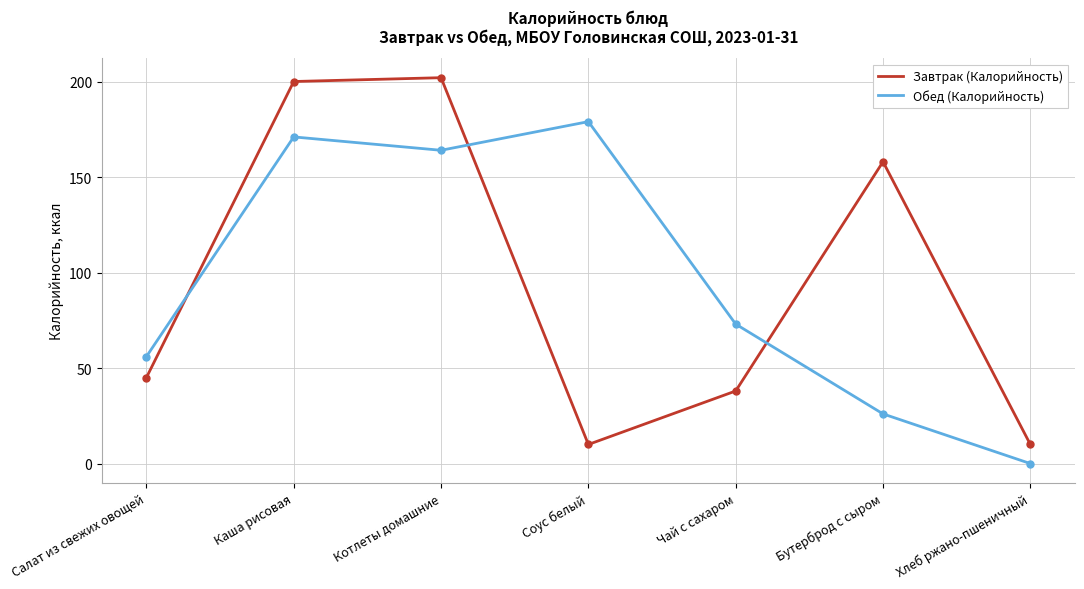

What is the spread (max minus min) of values at Хлеб ржано-пшеничный?

10